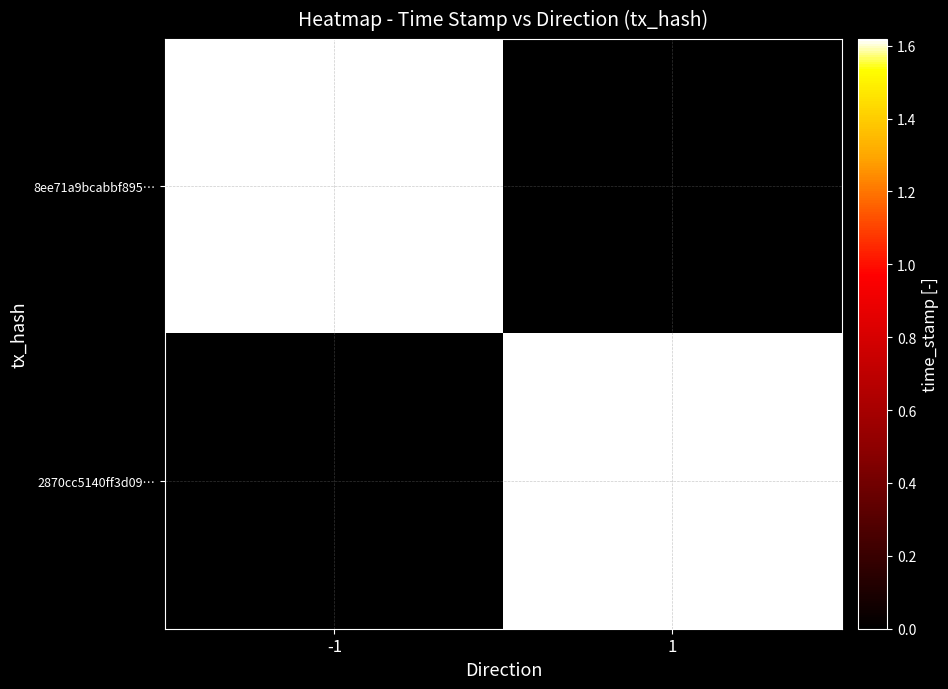

What is the spread (max minus min) of values at -1?

1618026454